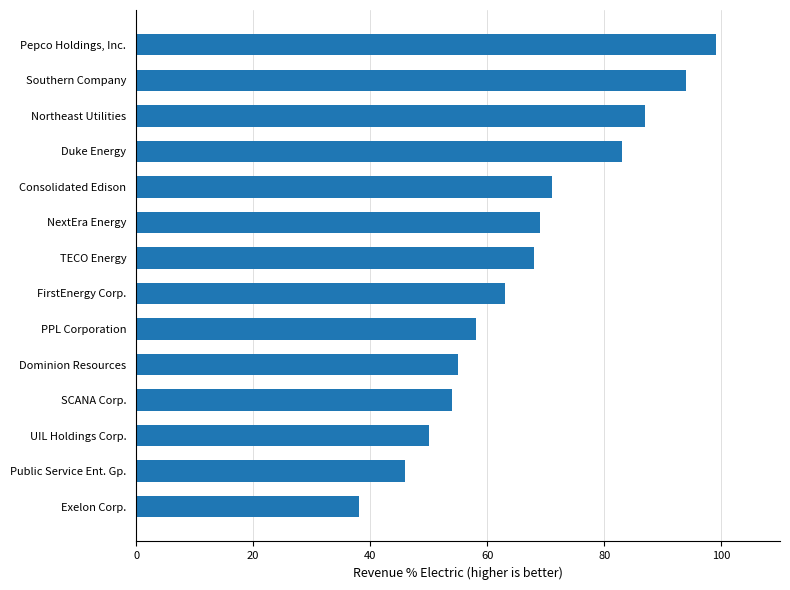

Are the bars grouped side by side (vs. stacked)?

No